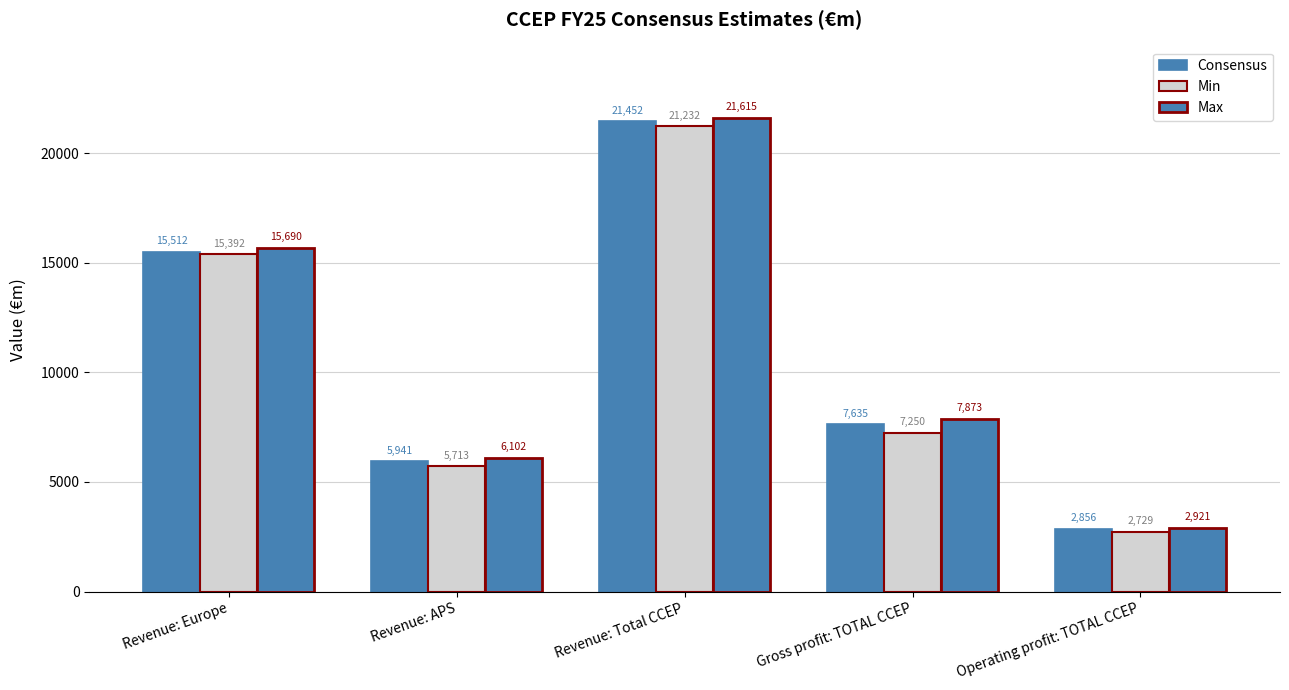

What is the minimum value shown in the chart?

2729.0